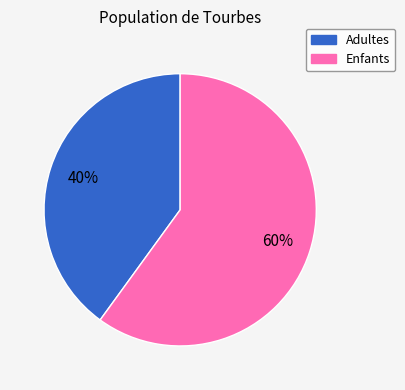

How many slices are in this pie chart?

2